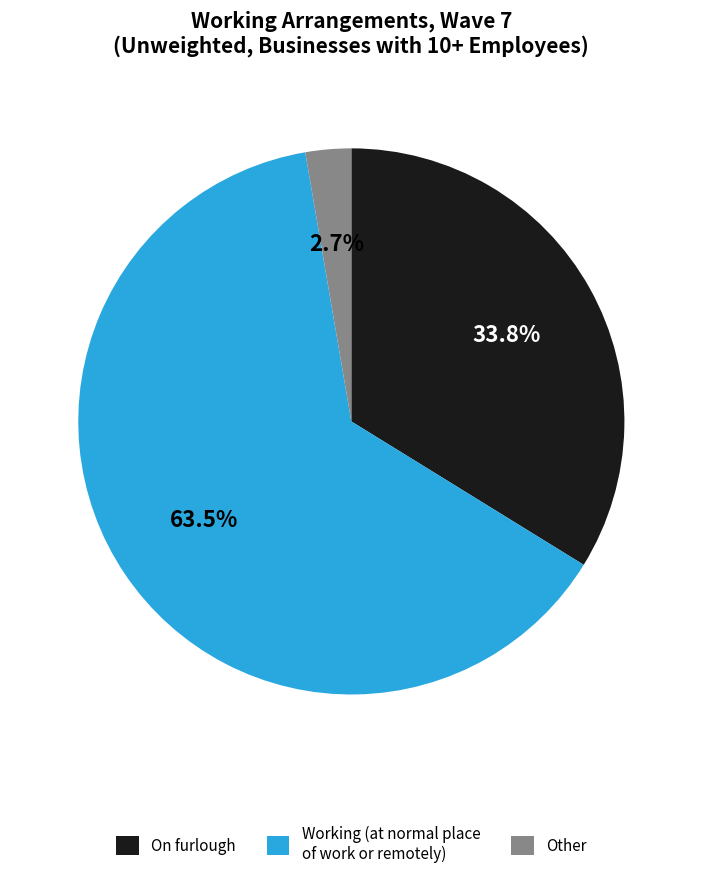

Which category has the smallest portion of the pie?

Other